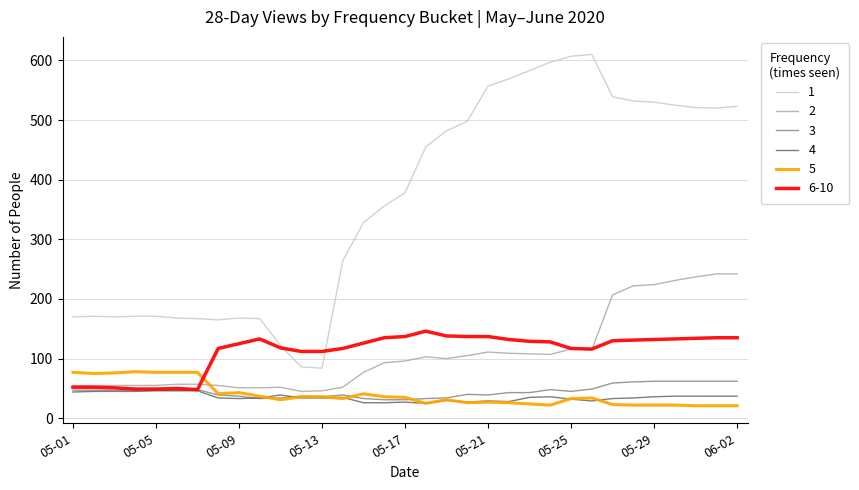

What is the greatest value displayed?

610